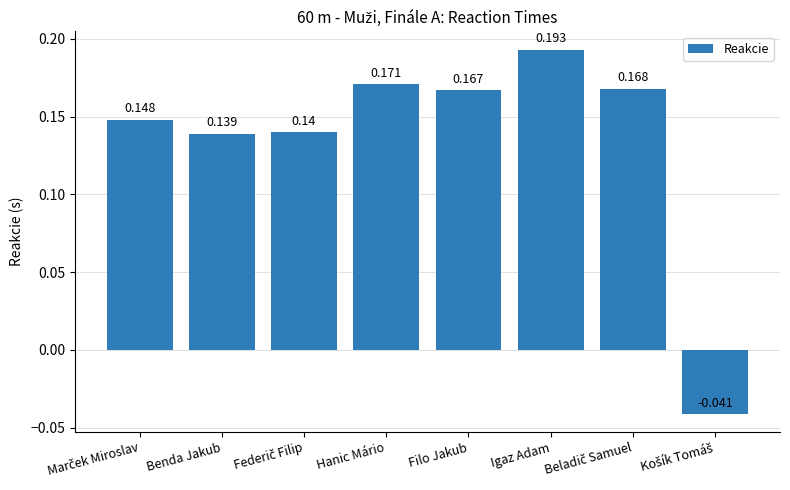

What is the label of the 2nd bar from the left?

Benda Jakub